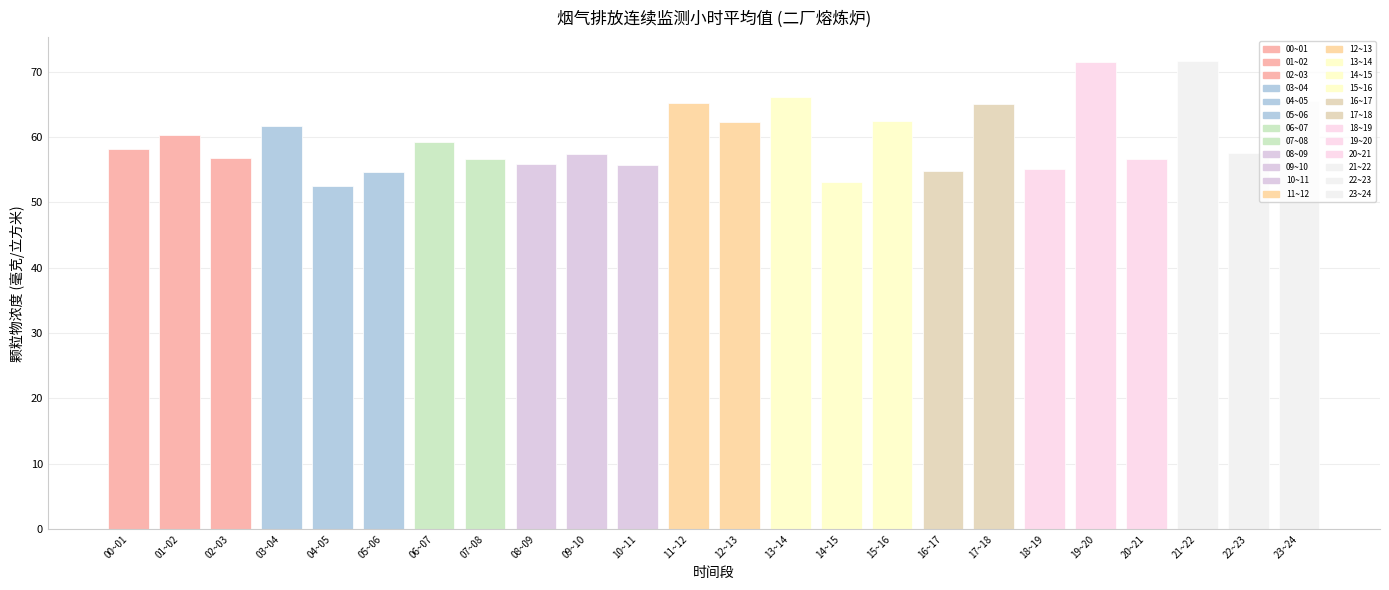

At which category does the chart reach its minimum across all series?

04~05